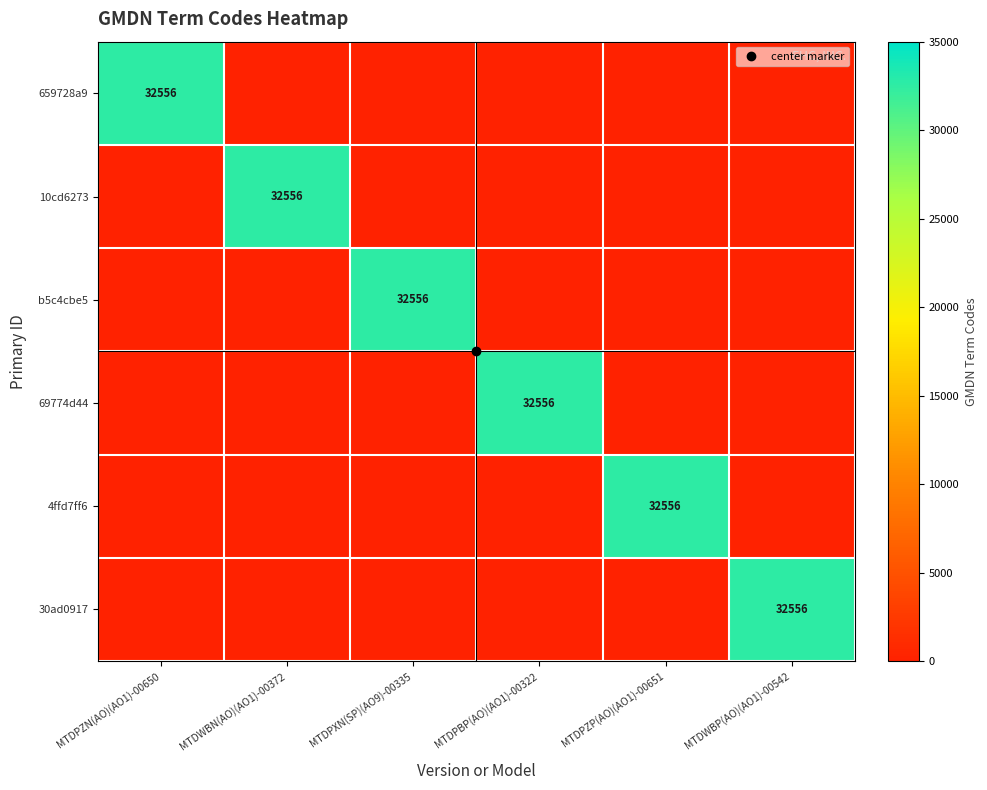

Is the value of 4ffd7ff6 at MTDPBP(AO)(AO1)-00322 greater than the value of 659728a9 at MTDPZN(AO)(AO1)-00650?

No